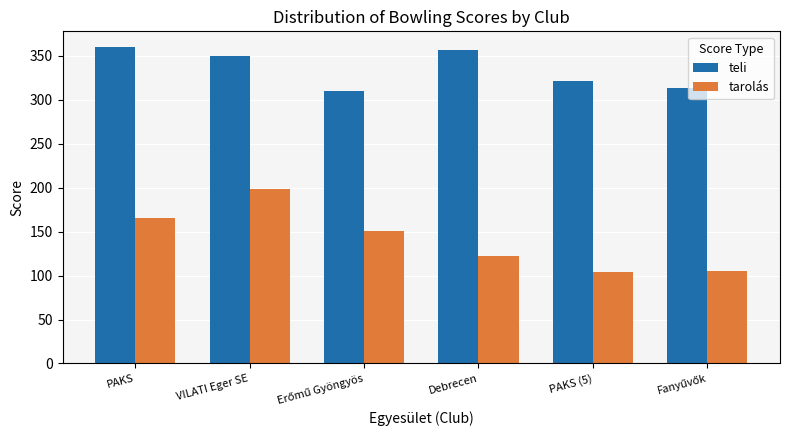

What is the difference between the second highest and minimum values in the teli series?

47